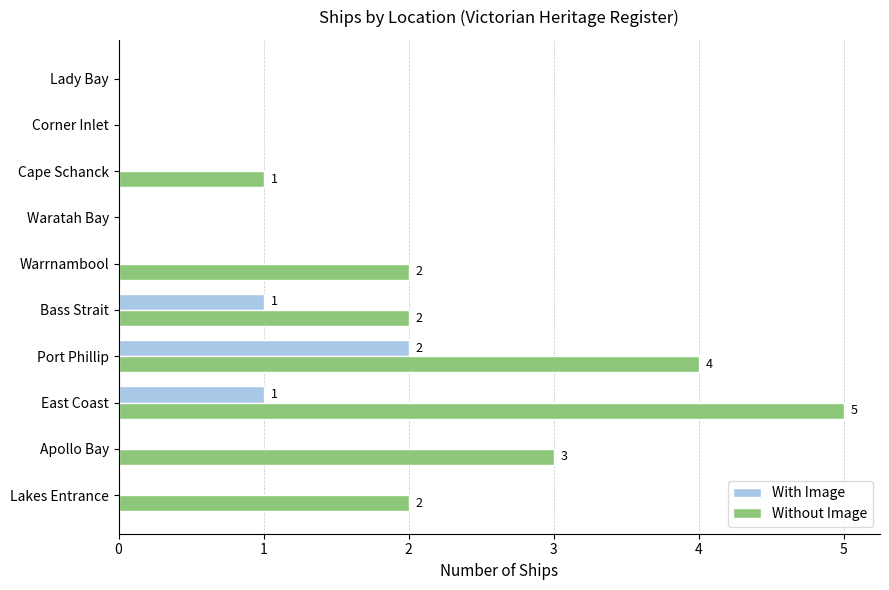

Which series has the largest total across all categories?

Without Image